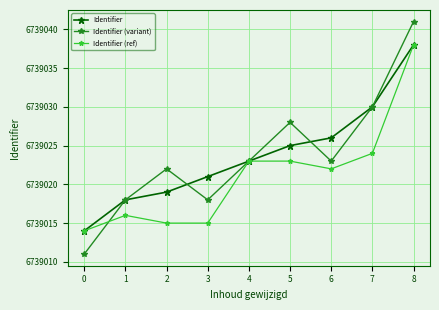

True or false: Identifier has a value of 2363795 at 2.

False